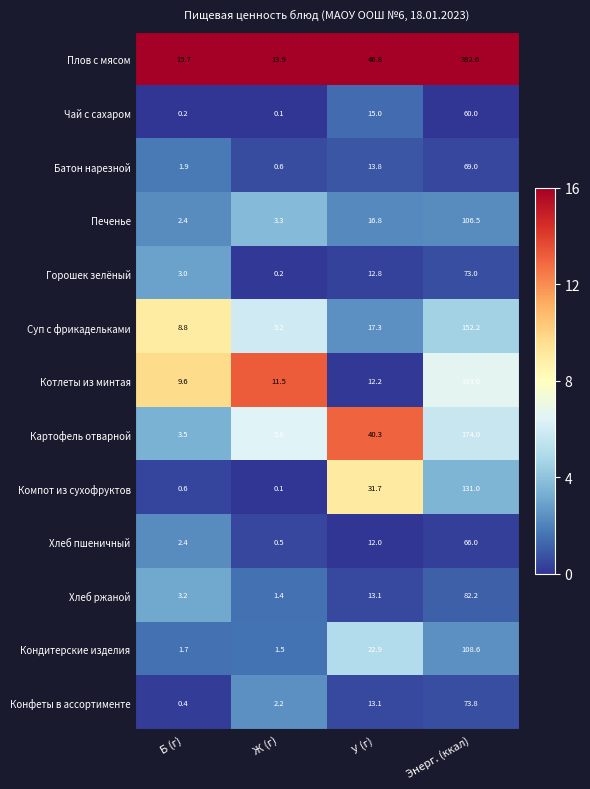

At which category is the sum across all series the highest?

Энерг. (ккал)